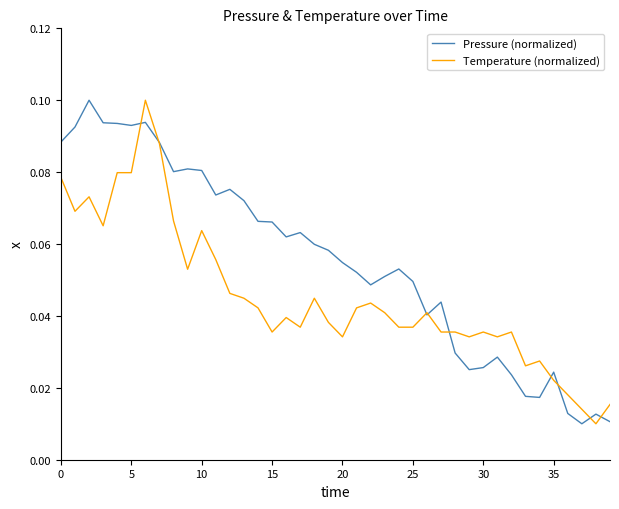

Which series has the largest total across all categories?

Pressure (normalized)